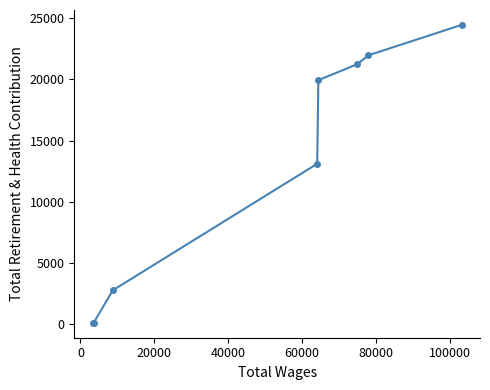

What is the maximum value shown in the chart?

24454